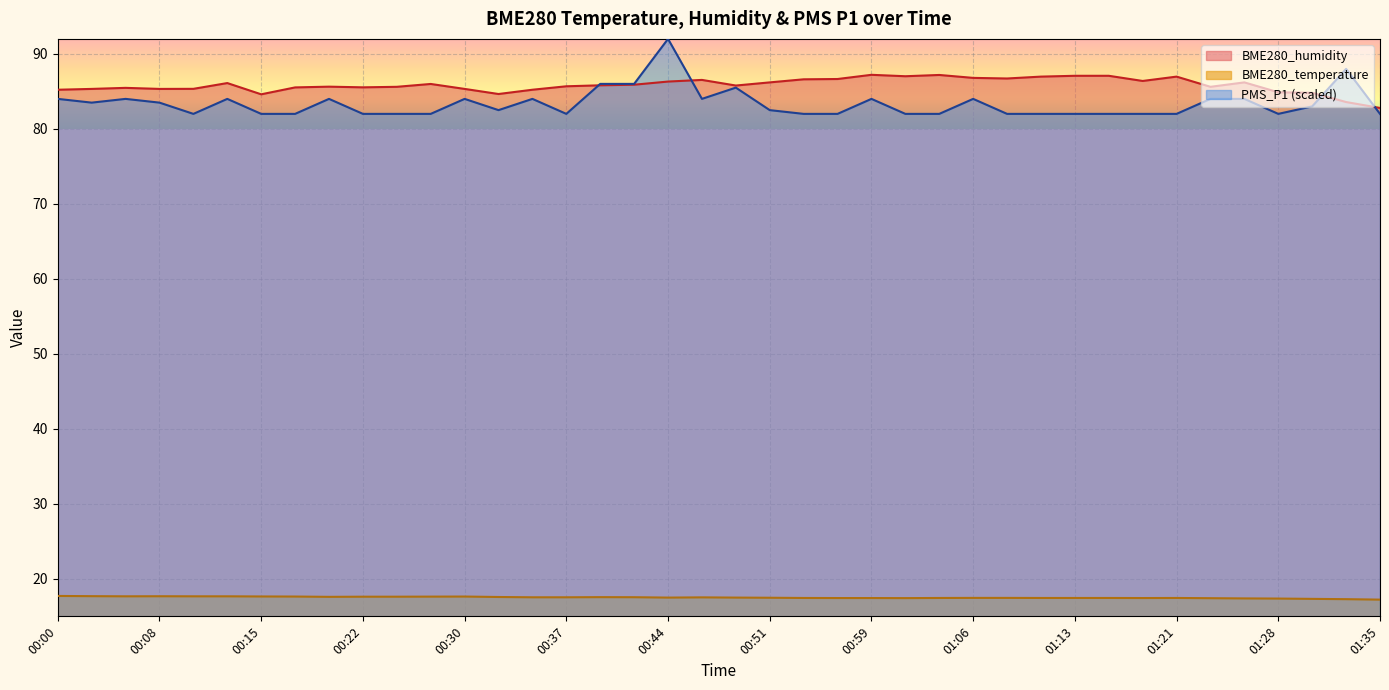

Reading left to right, list all the values displayed in this chart.

BME280_temperature: 00:00=17.7	00:03=17.7	00:05=17.7	00:08=17.7	00:10=17.7	00:13=17.7	00:15=17.6	00:17=17.6	00:20=17.6	00:22=17.6	00:25=17.6	00:27=17.6	00:30=17.6	00:32=17.6	00:34=17.5	00:37=17.5	00:39=17.6	00:42=17.6	00:44=17.5	00:47=17.5	00:49=17.5	00:51=17.5	00:54=17.4	00:56=17.4	00:59=17.4	01:01=17.4	01:04=17.4	01:06=17.5	01:08=17.5	01:11=17.4	01:13=17.4	01:16=17.4	01:18=17.4	01:21=17.4	01:23=17.4	01:25=17.4	01:28=17.4	01:30=17.3	01:33=17.3	01:35=17.2
BME280_humidity: 00:00=85.2	00:03=85.3	00:05=85.5	00:08=85.3	00:10=85.3	00:13=86.1	00:15=84.6	00:17=85.5	00:20=85.6	00:22=85.5	00:25=85.6	00:27=86.0	00:30=85.3	00:32=84.7	00:34=85.2	00:37=85.7	00:39=85.8	00:42=85.9	00:44=86.3	00:47=86.5	00:49=85.8	00:51=86.2	00:54=86.6	00:56=86.7	00:59=87.2	01:01=87.0	01:04=87.2	01:06=86.8	01:08=86.7	01:11=87.0	01:13=87.1	01:16=87.1	01:18=86.4	01:21=87.0	01:23=85.6	01:25=86.2	01:28=84.9	01:30=84.8	01:33=83.6	01:35=82.8
PMS_P1: 00:00=84.0	00:03=83.5	00:05=84.0	00:08=83.5	00:10=82.0	00:13=84.0	00:15=82.0	00:17=82.0	00:20=84.0	00:22=82.0	00:25=82.0	00:27=82.0	00:30=84.0	00:32=82.5	00:34=84.0	00:37=82.0	00:39=86.0	00:42=86.0	00:44=92.0	00:47=84.0	00:49=85.5	00:51=82.5	00:54=82.0	00:56=82.0	00:59=84.0	01:01=82.0	01:04=82.0	01:06=84.0	01:08=82.0	01:11=82.0	01:13=82.0	01:16=82.0	01:18=82.0	01:21=82.0	01:23=84.0	01:25=84.0	01:28=82.0	01:30=83.0	01:33=88.0	01:35=82.0